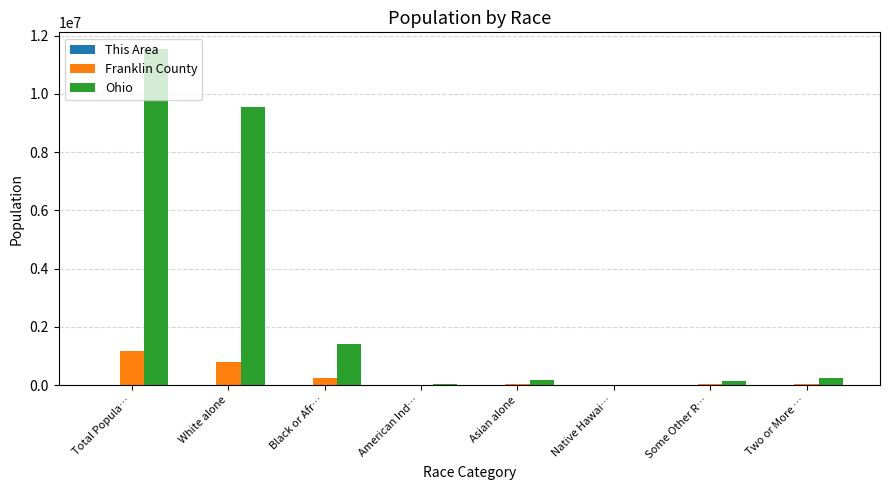

Where is Ohio nearest to the value 5770285?

White alone